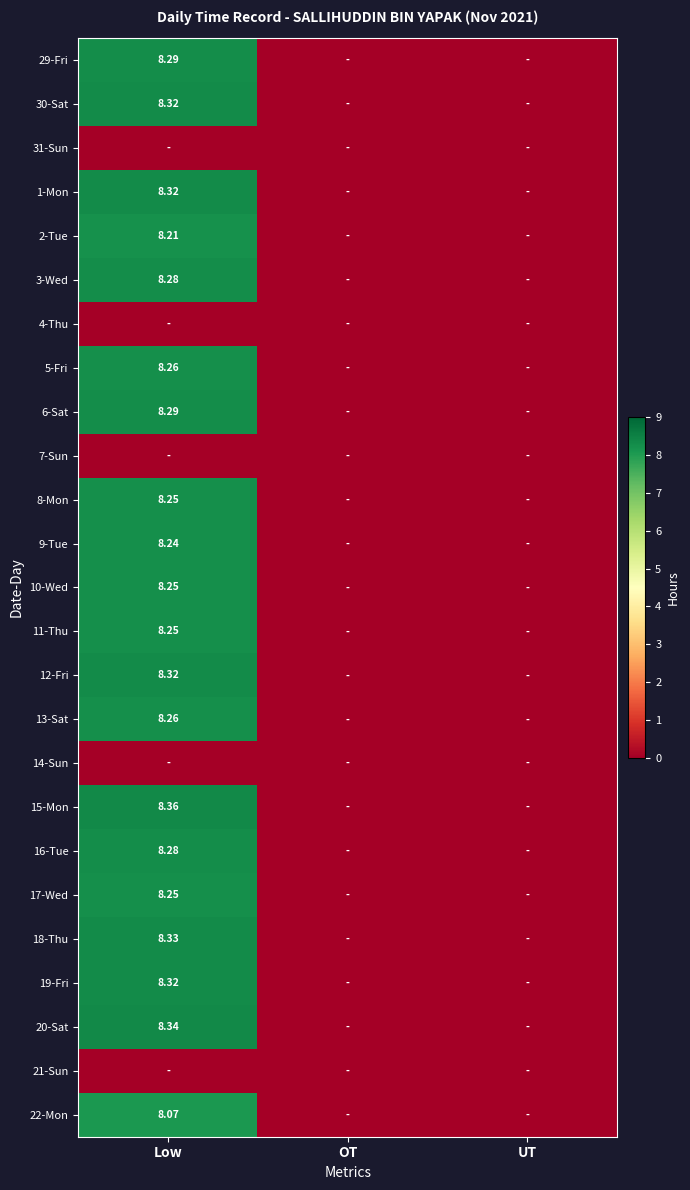

Rank the categories by 30-Sat value from lowest to highest.

OT, UT, Low